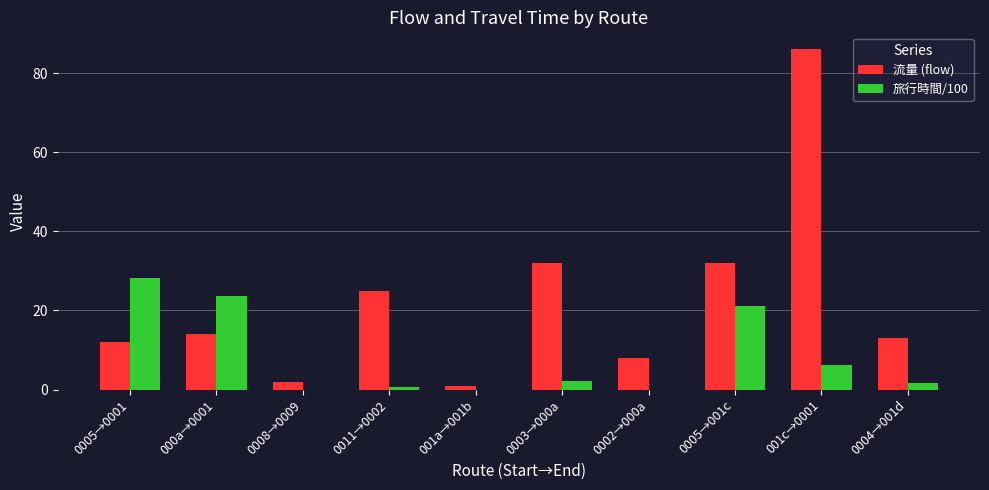

What is the average value of the 流量 (flow) series?

22.5